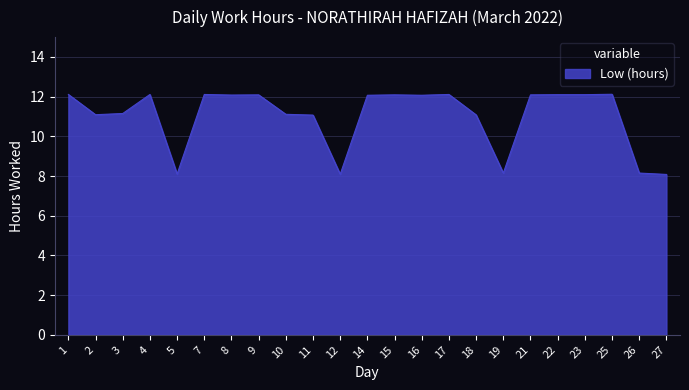

What is the maximum value shown in the chart?

12.1